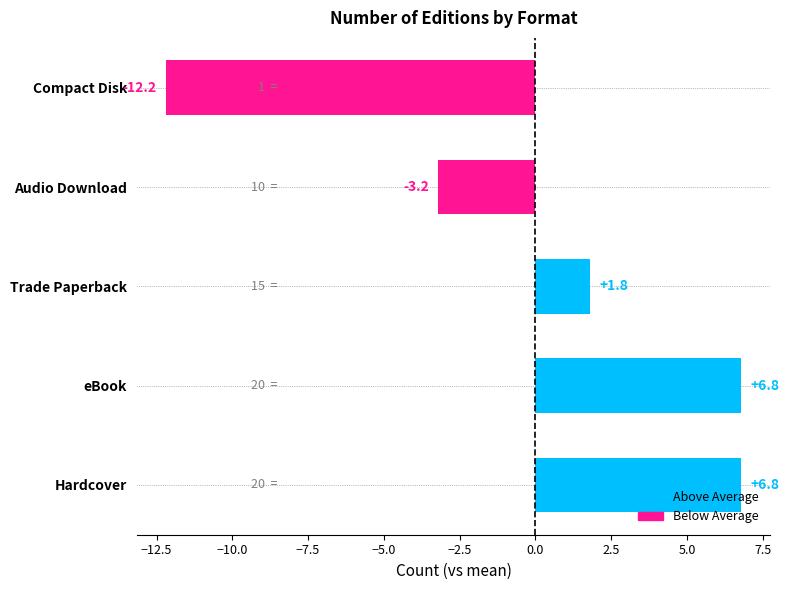

At which label is the value closest to -2?

Audio Download